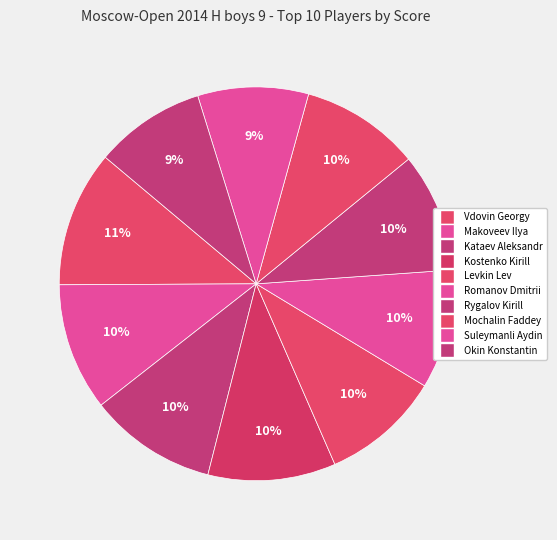

What percentage is the Vdovin Georgy slice, to the nearest percent?

11%